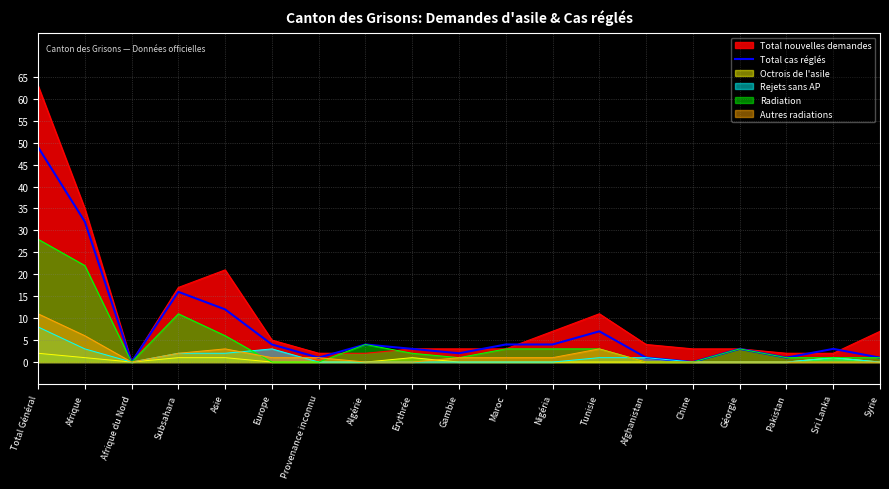

At which label does the data first exceed 3?

Total Général